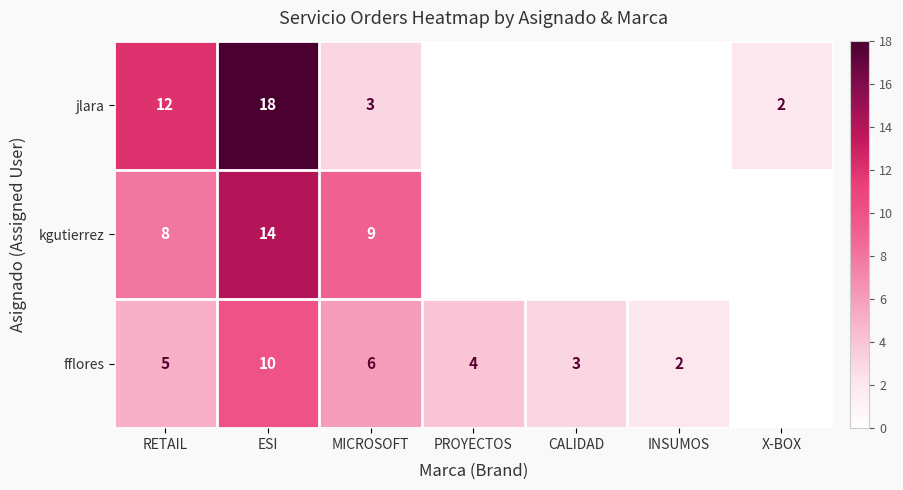

Which series changed the most between ESI and MICROSOFT?

jlara